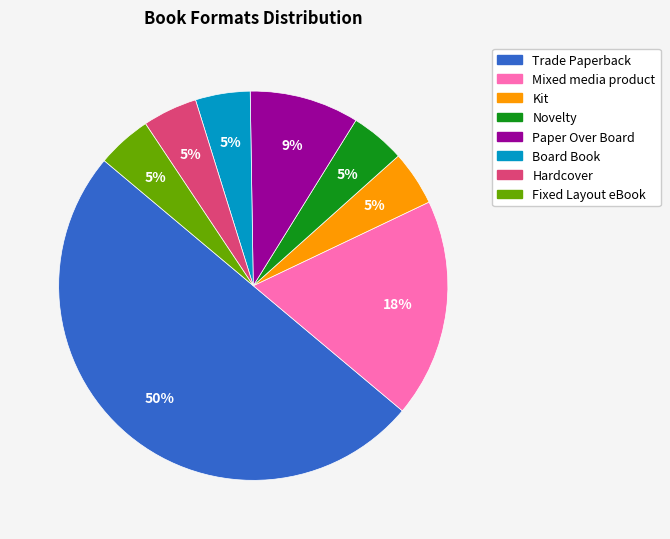

Do Paper Over Board and Novelty together represent more than half of the pie?

No